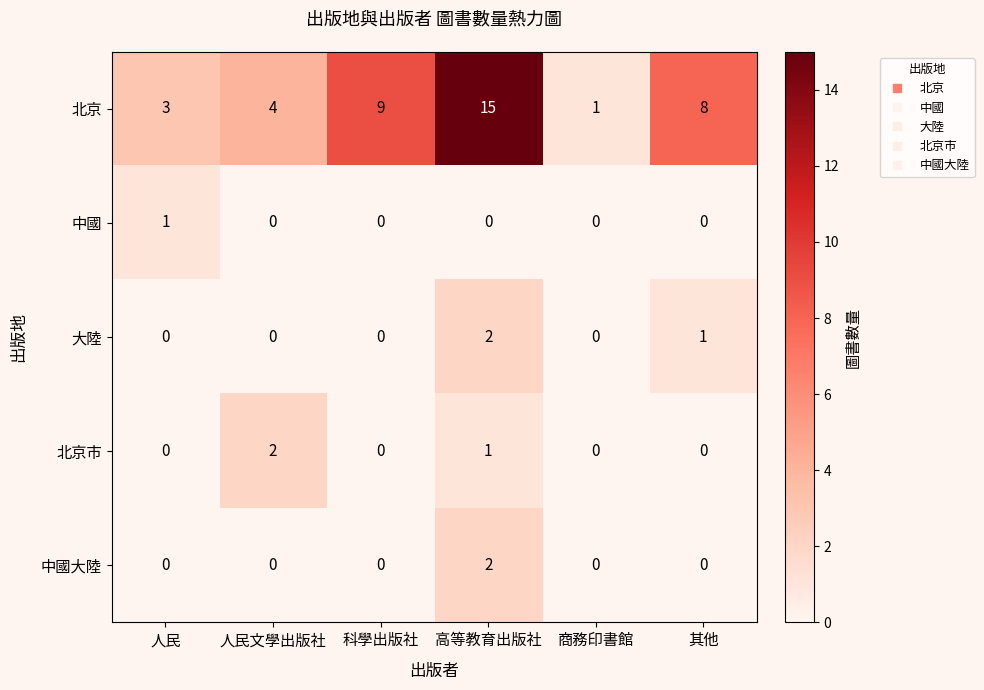

What is the sum of all 北京 values?

40